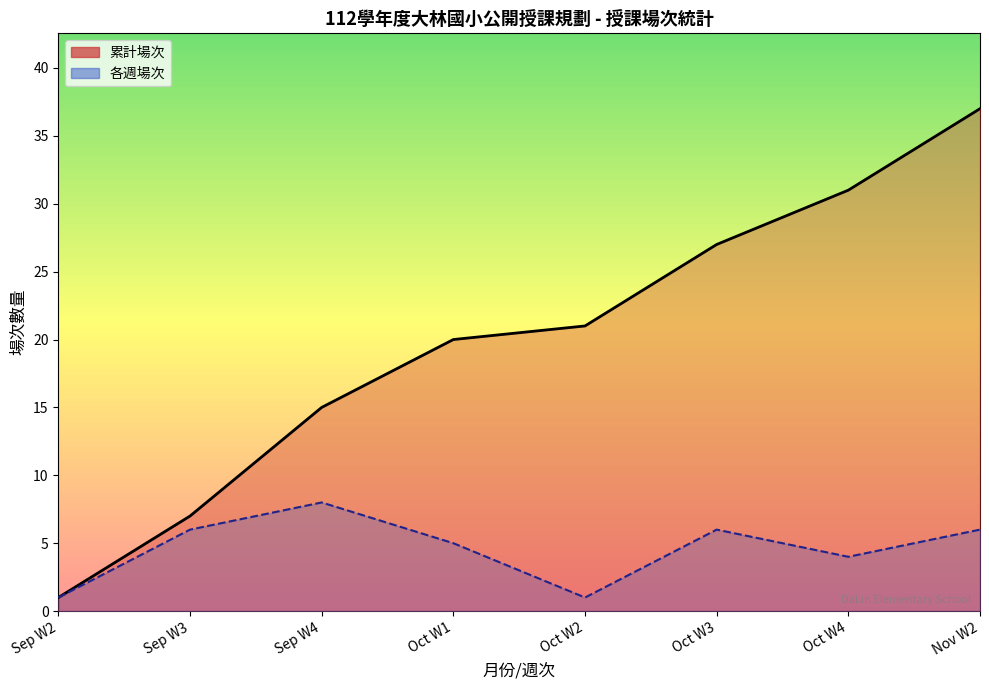

What is the difference between the maximum and minimum values in the 各週場次 series?

7